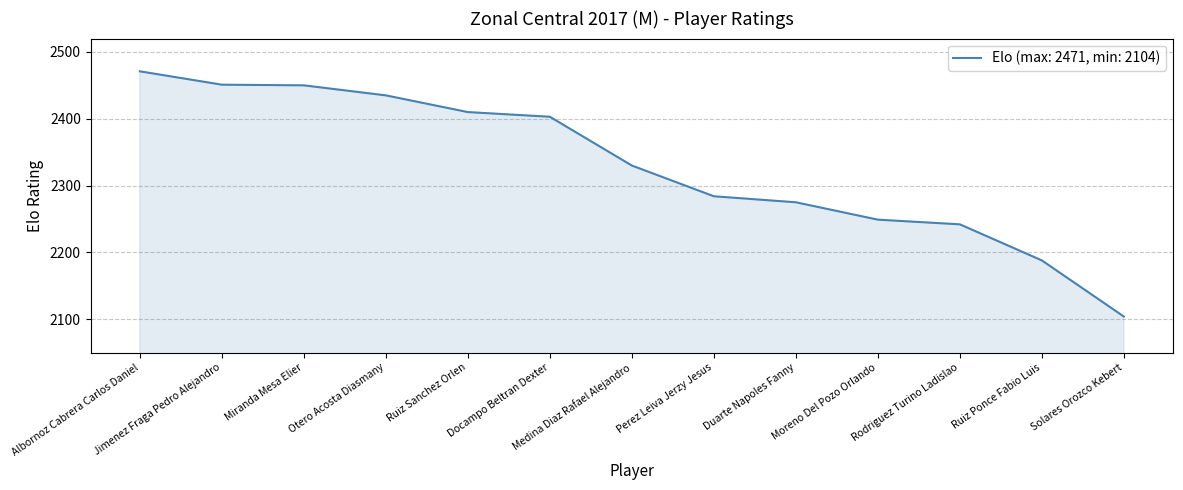

True or false: the data shows 2104 at Solares Orozco Kebert.

True